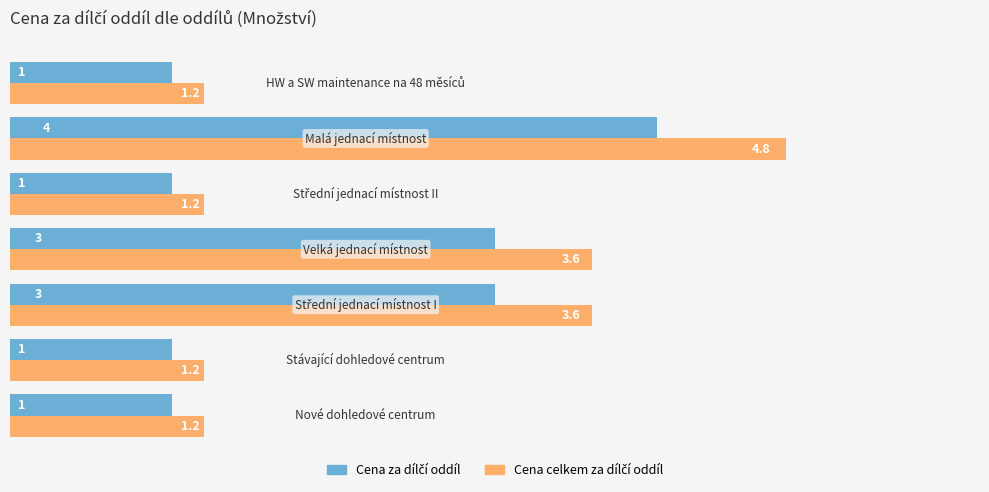

What is the smallest value displayed?

1.0